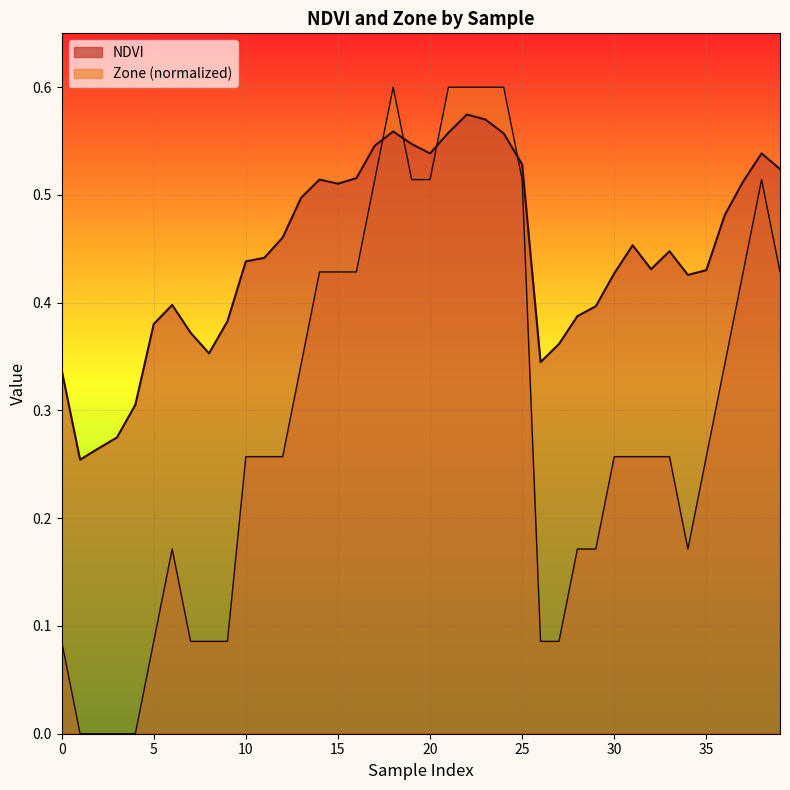

Rank the categories by Zone value from highest to lowest.

18, 21, 22, 23, 24, 17, 19, 20, 25, 38, 14, 15, 16, 37, 39, 13, 36, 10, 11, 12, 30, 31, 32, 33, 35, 6, 28, 29, 34, 0, 5, 7, 8, 9, 26, 27, 1, 2, 3, 4